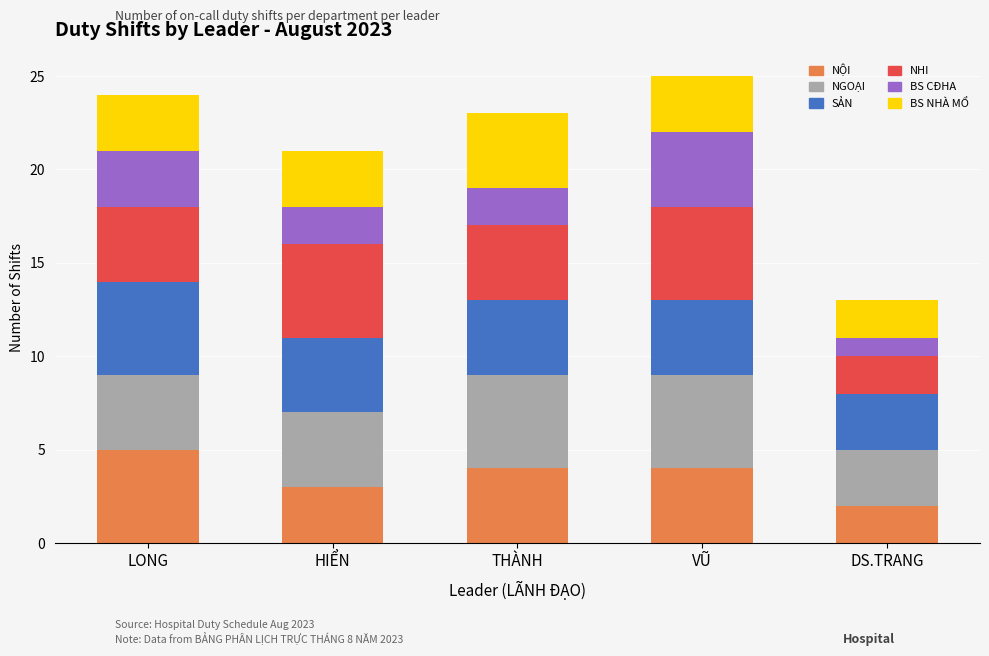

How many data points in NỘI are less than 4?

2